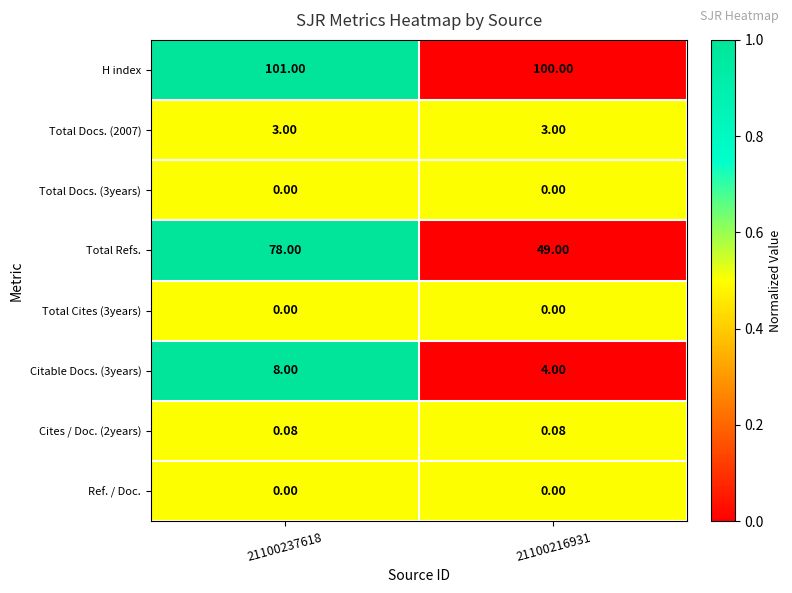

Between 21100237618 and 21100216931, which series saw the biggest shift?

Total Refs.